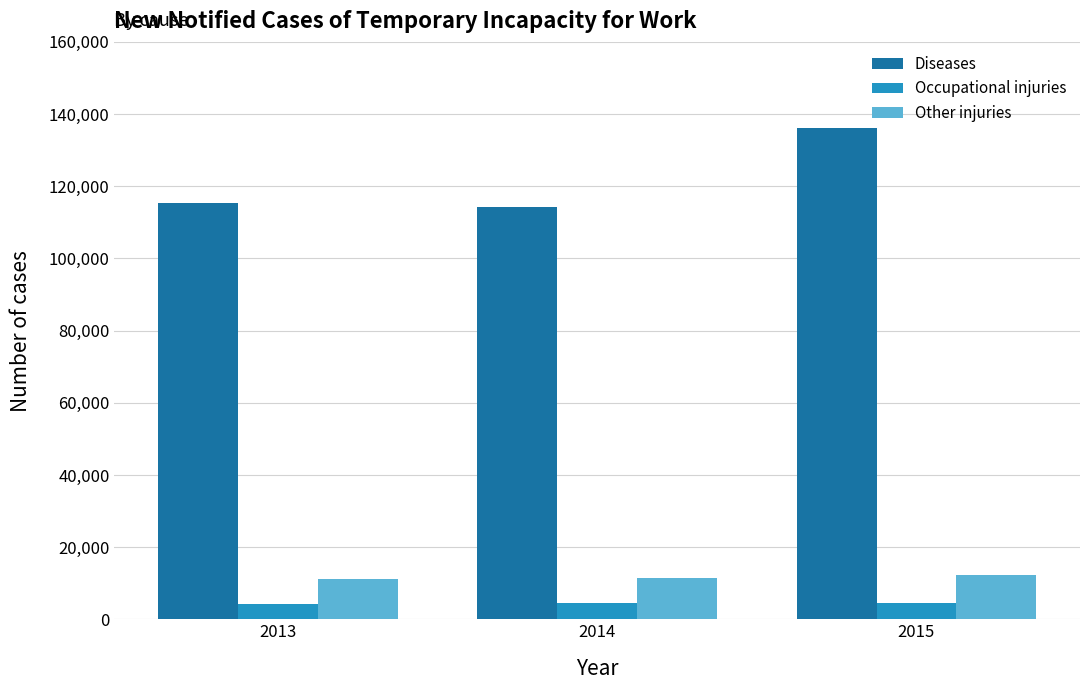

At 2013, list the series in order from smallest to largest.

Occupational injuries, Other injuries, Diseases